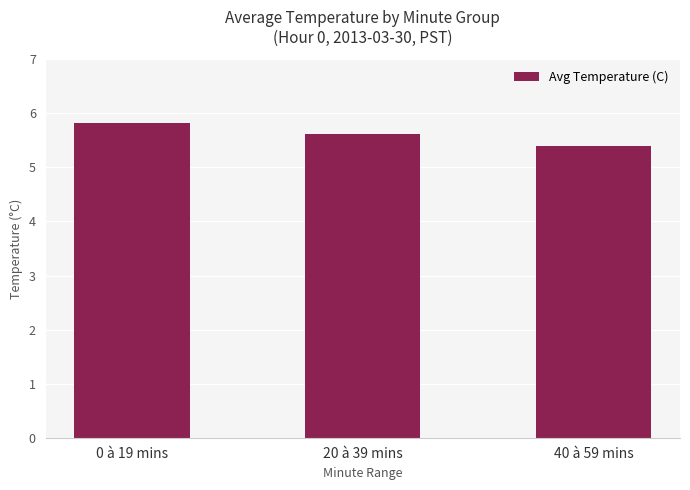

What is the ratio of the value at 0 à 19 mins to the value at 20 à 39 mins?

1.0